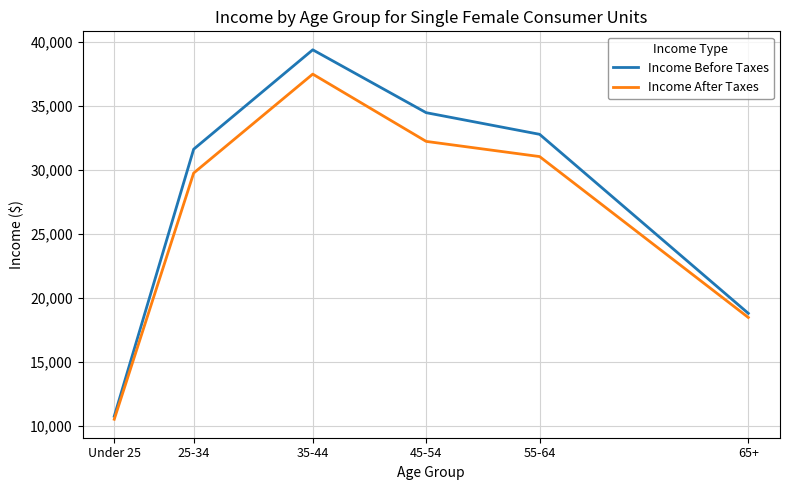

At which category is the sum across all series the highest?

35-44